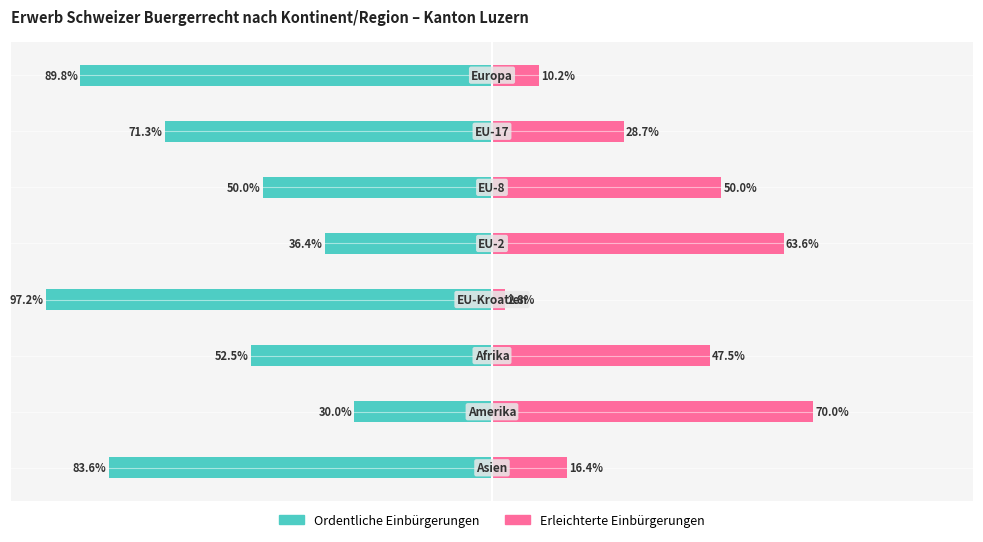

What is the difference between the maximum and minimum values in the Ordentliche Einbürgerungen series?

67.2